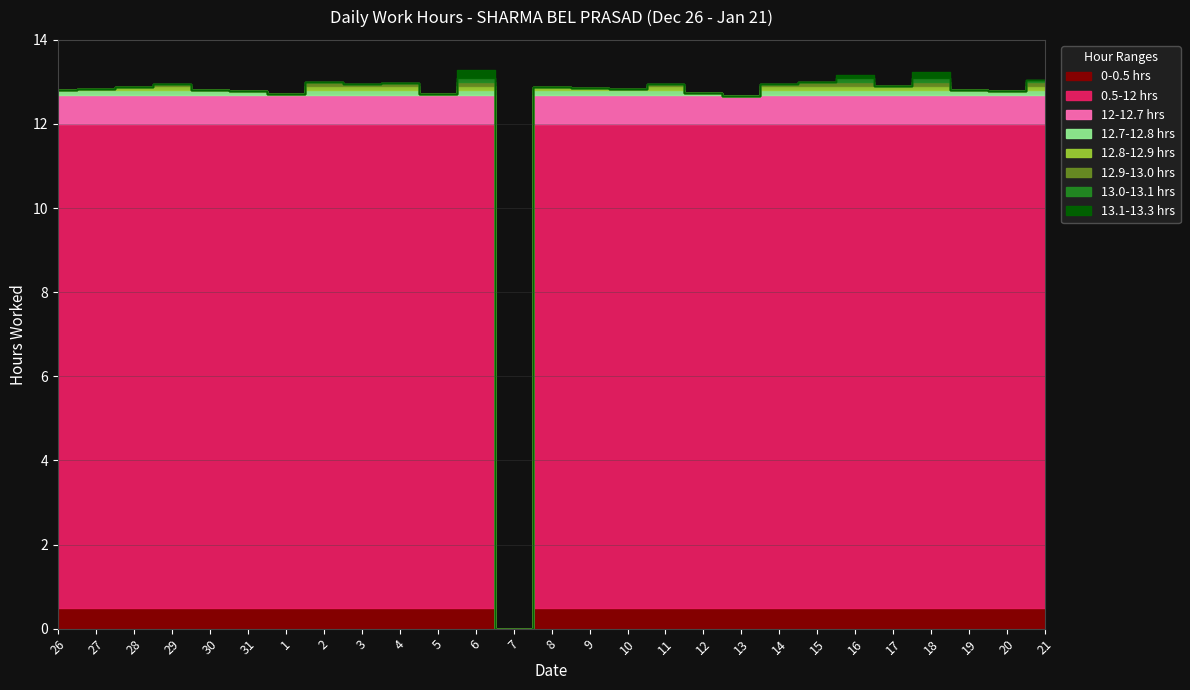

Reading left to right, transcribe all the data shown in this chart.

26=12.8	27=12.8	28=12.9	29=12.9	30=12.8	31=12.8	1=12.7	2=13.0	3=12.9	4=13.0	5=12.7	6=13.3	7=0.0	8=12.9	9=12.9	10=12.8	11=12.9	12=12.7	13=12.7	14=12.9	15=13.0	16=13.2	17=12.9	18=13.2	19=12.8	20=12.8	21=13.1